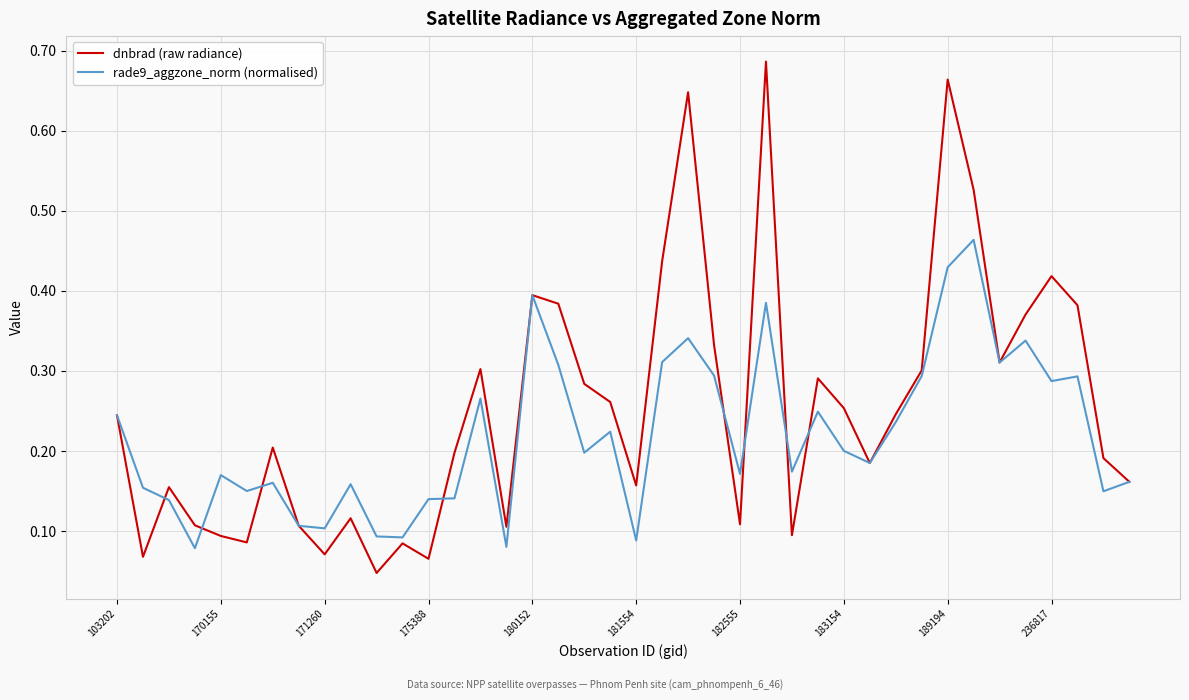

List the series in order of their peak value, lowest first.

rade9_aggzone_norm (normalised), dnbrad (raw radiance)